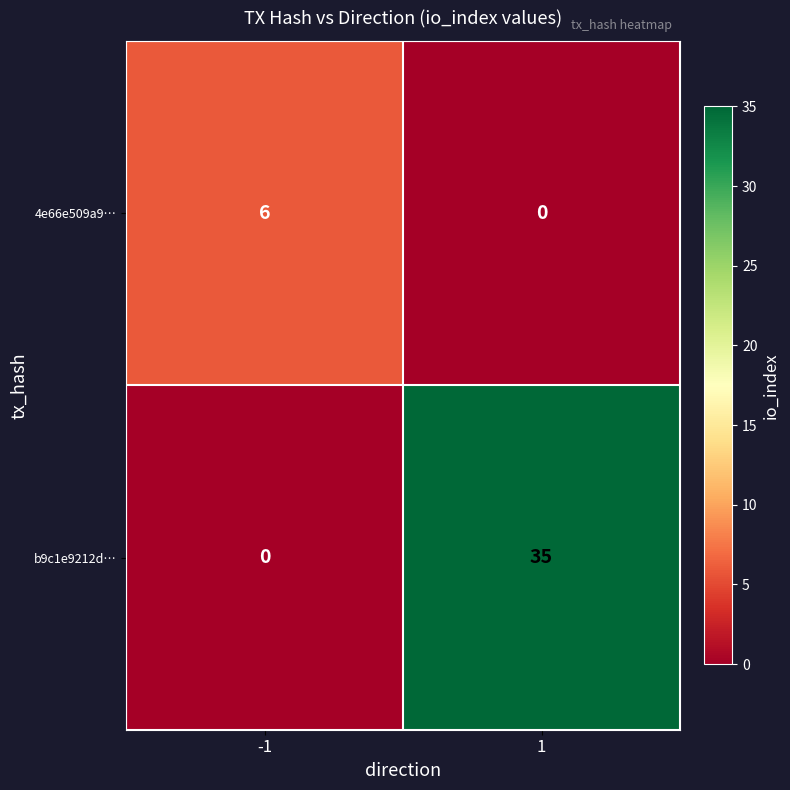

The value of 4e66e509a9… at 1 is -2. True or false?

False